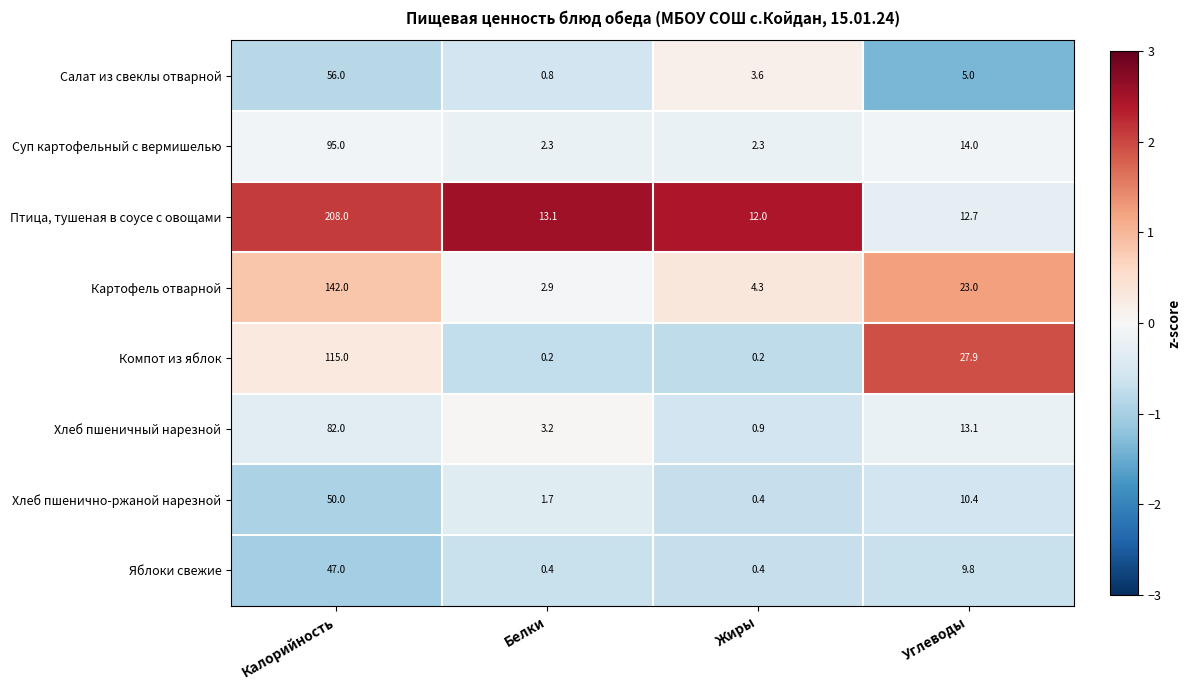

What is the total value across all series at Калорийность?

795.0